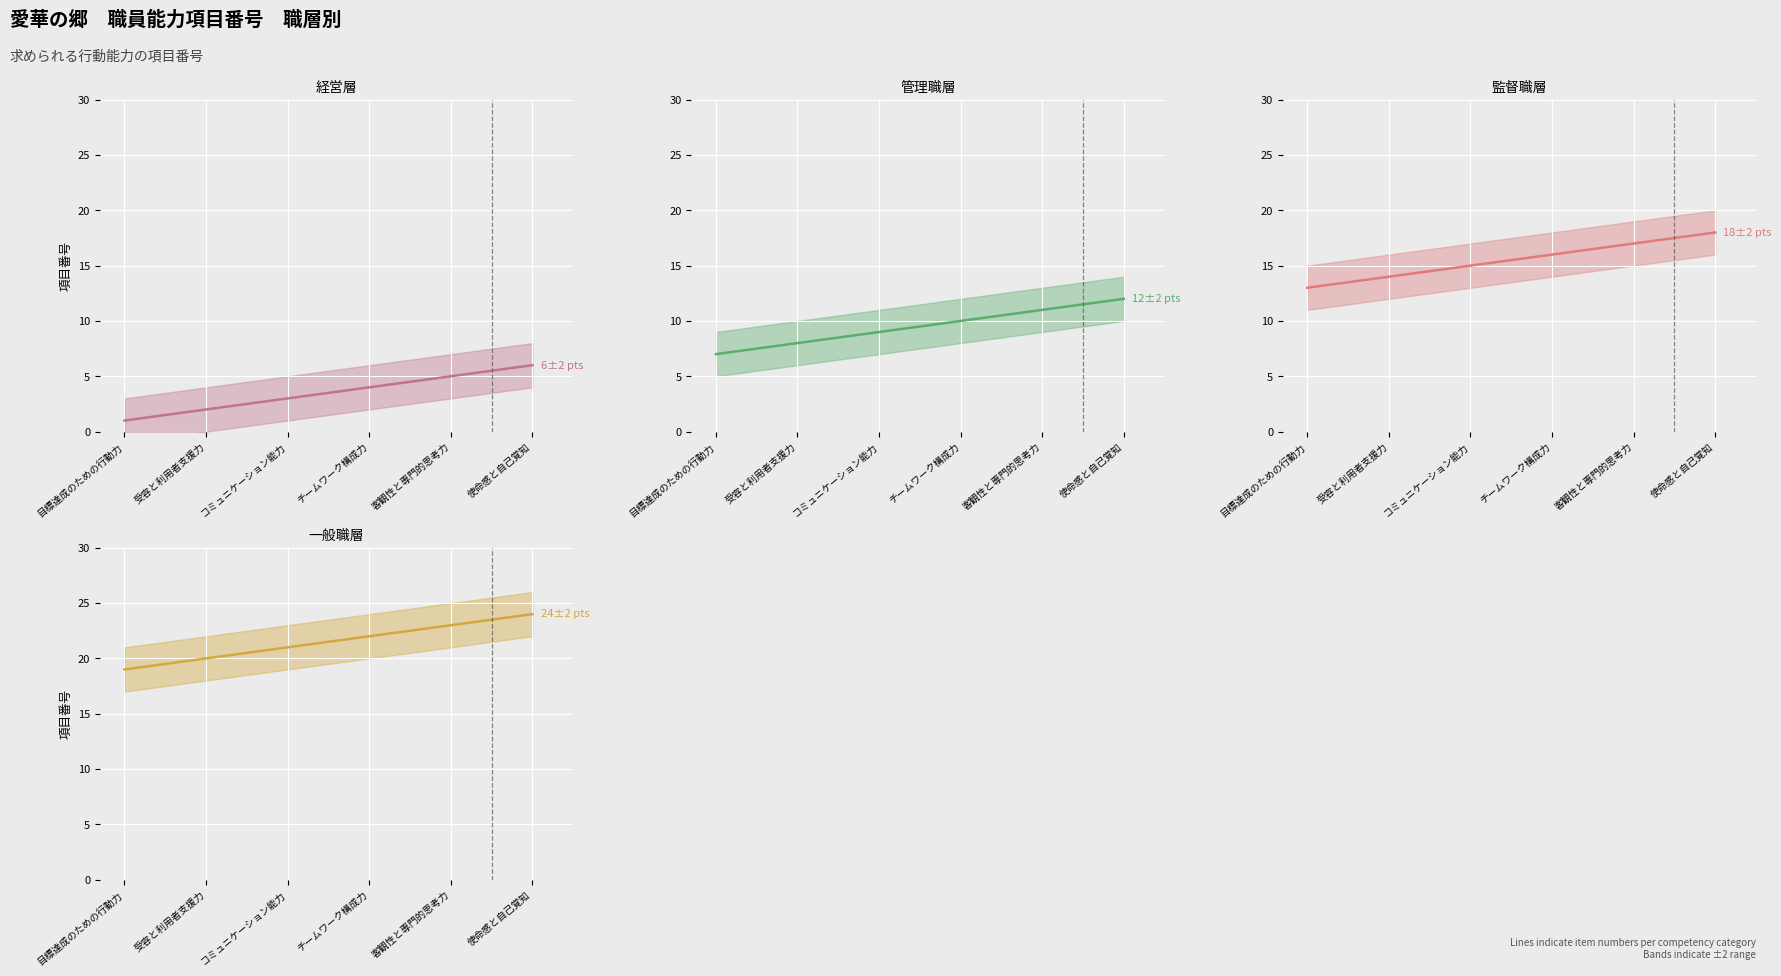

How many data points does each series have?

6